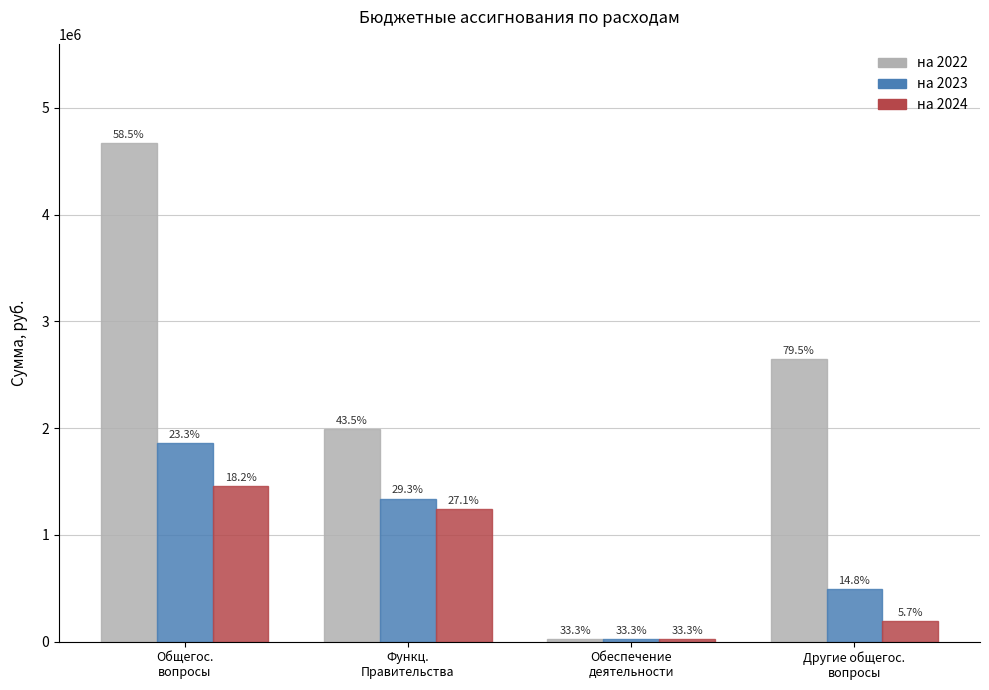

What is the label of the 2nd bar from the right?

Обеспечение
деятельности